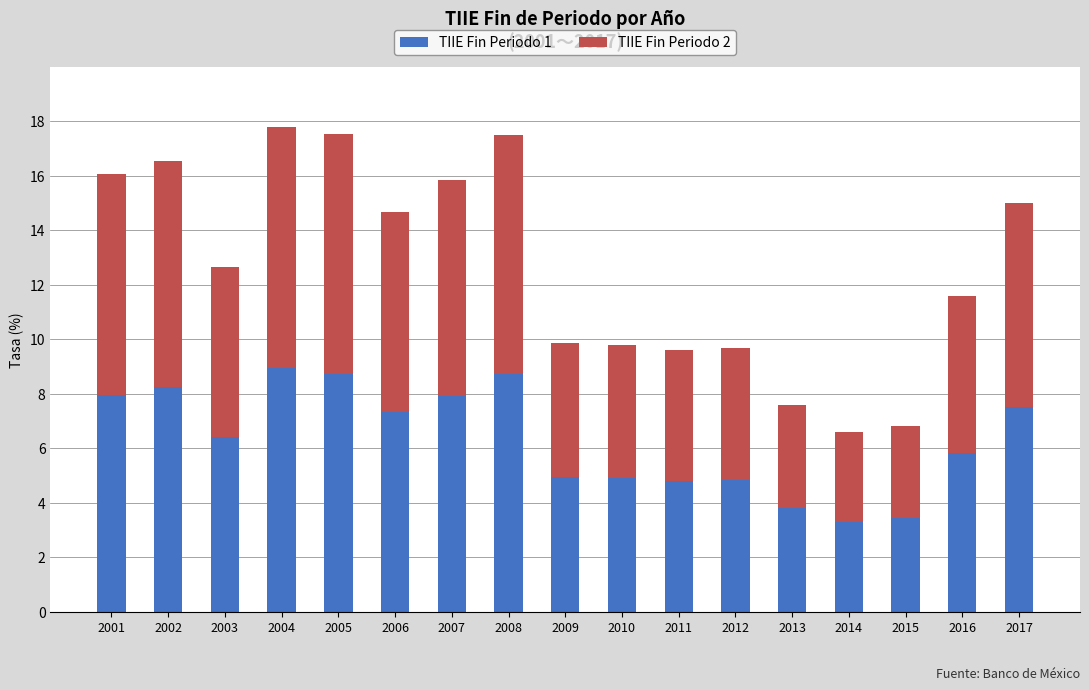

The TIIE Fin Periodo 1 series shows 11.7 at 2008. True or false?

False